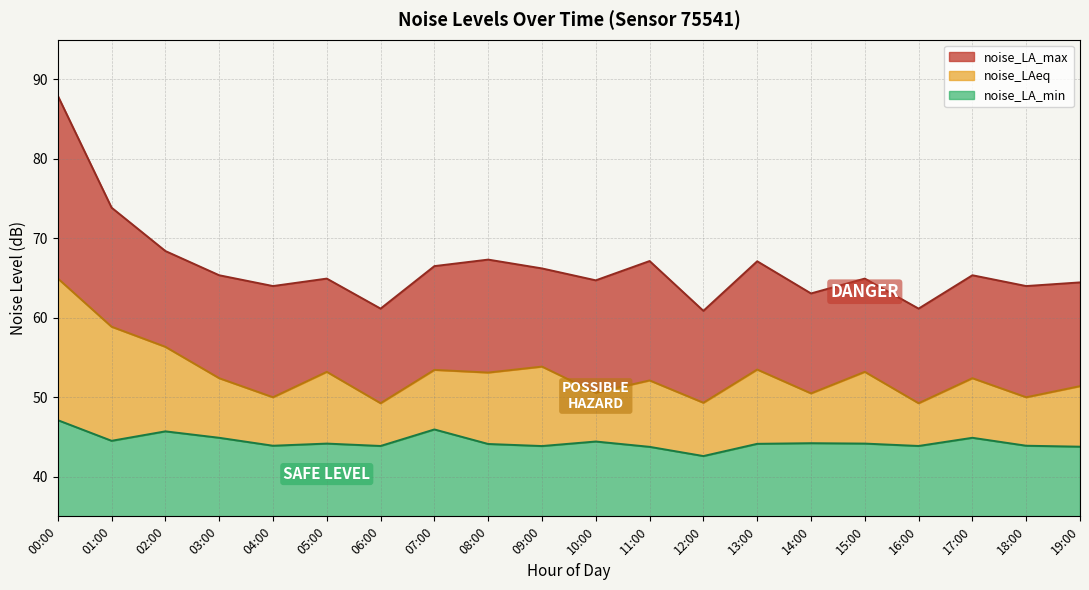

At which category does the chart reach its peak across all series?

00:00